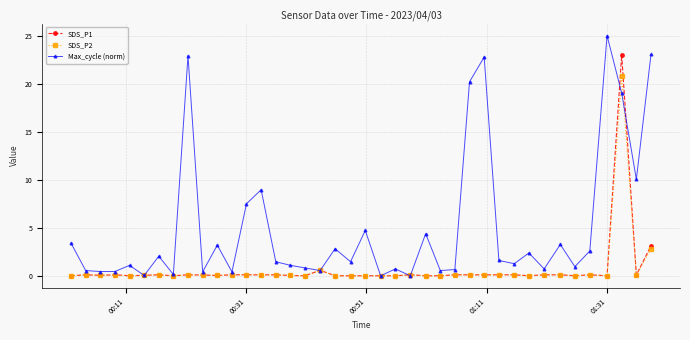

Rank the series by their maximum value, from lowest to highest.

SDS_P2, SDS_P1, Max_cycle (norm)